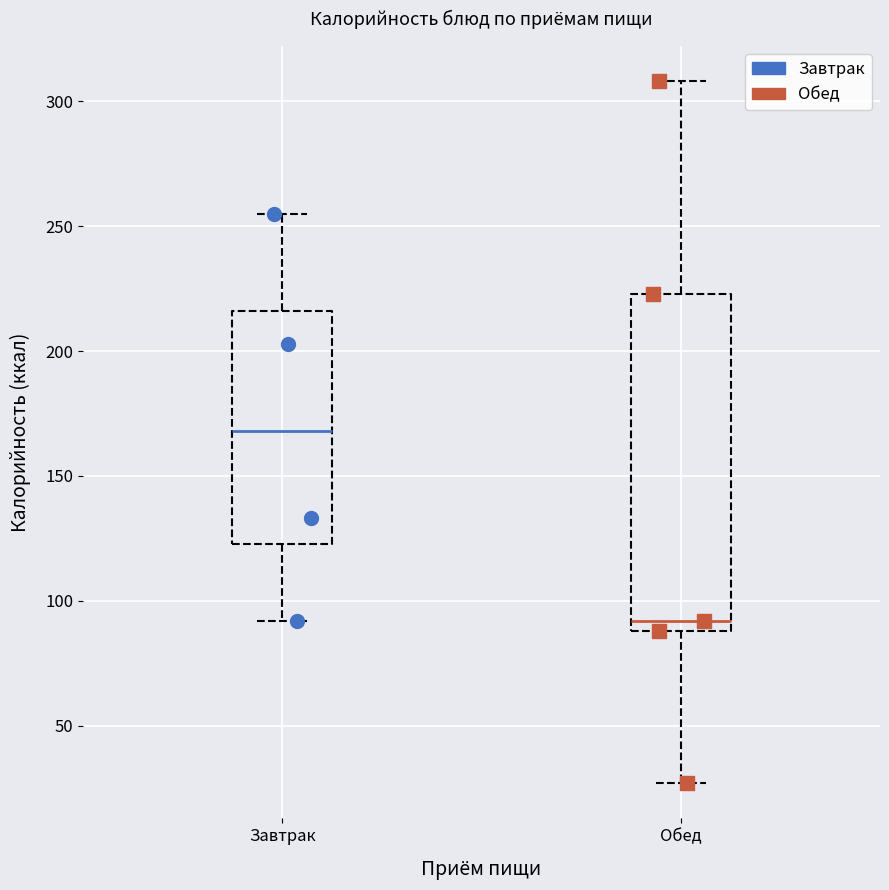

Where is the lower edge of the box for Завтрак on the y-axis? The values are not printed on the chart, so give them approximately, as read against the axis.

125